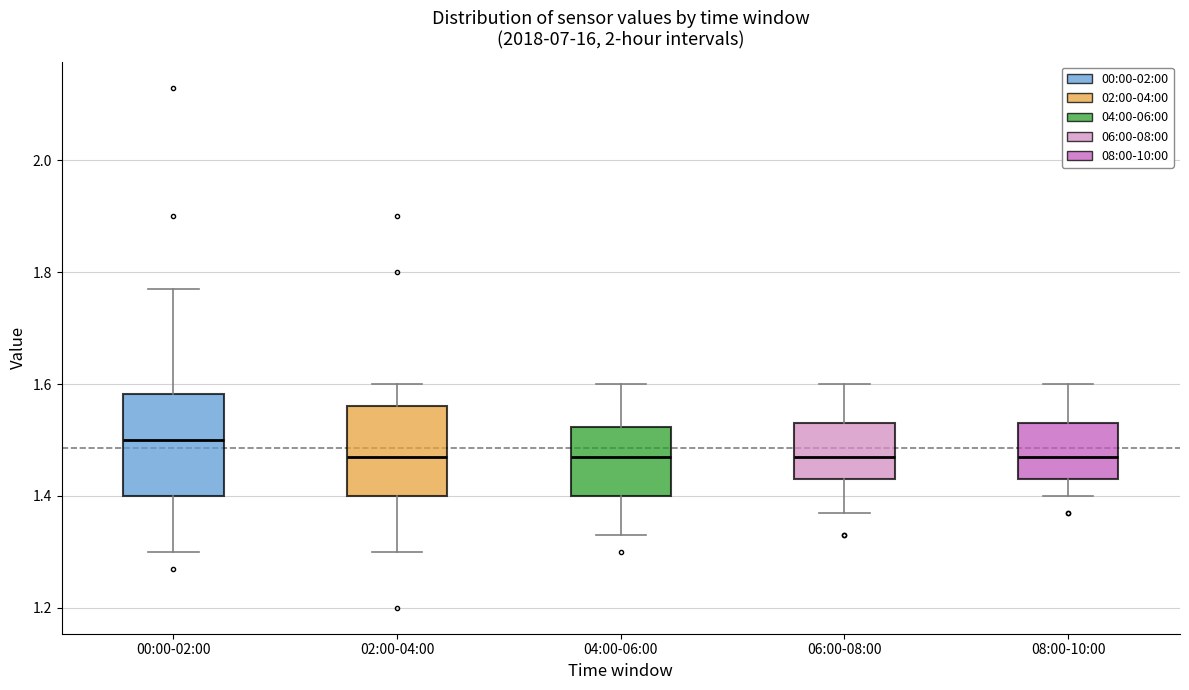

Where does the median line of the box for 06:00-08:00 sit on the y-axis? The values are not printed on the chart, so give them approximately, as read against the axis.

1.48